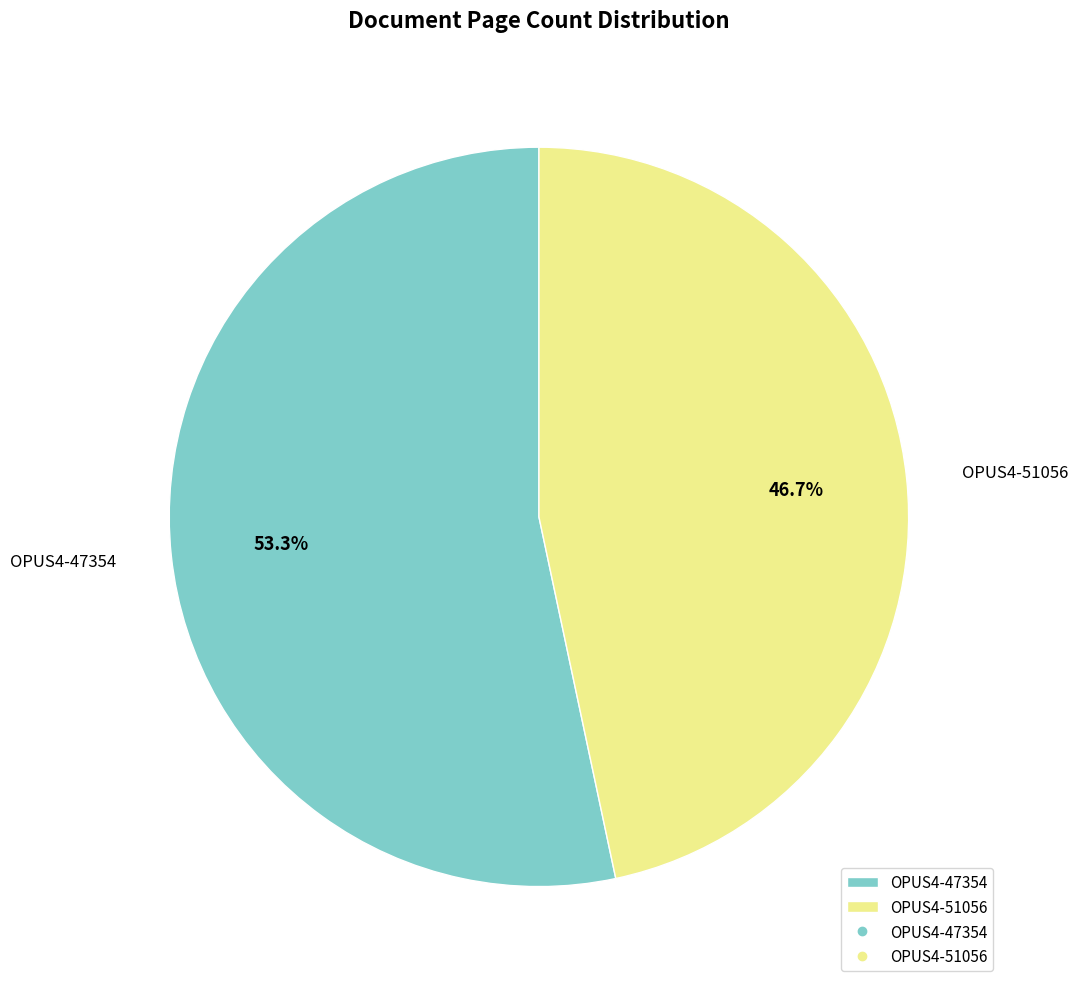

Does OPUS4-47354 account for over 50% of the chart?

Yes